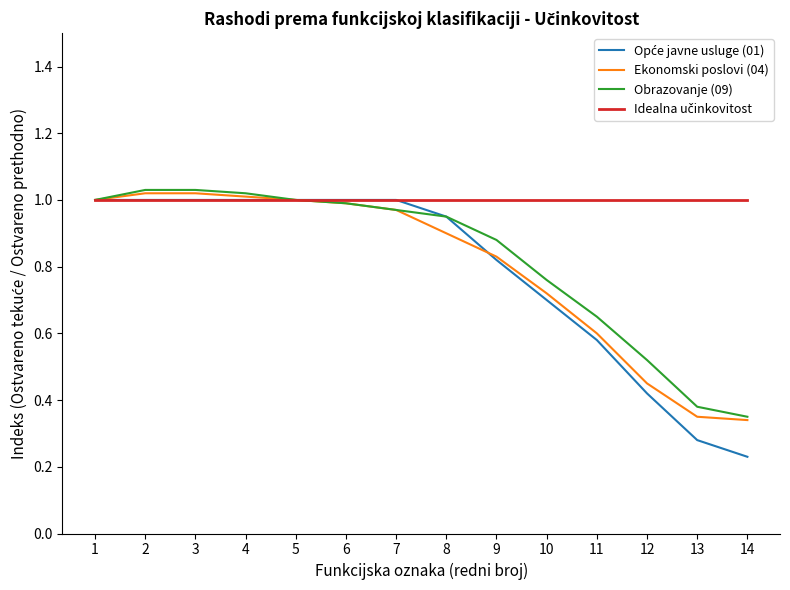

What is the total value across all series at 13?

2.0